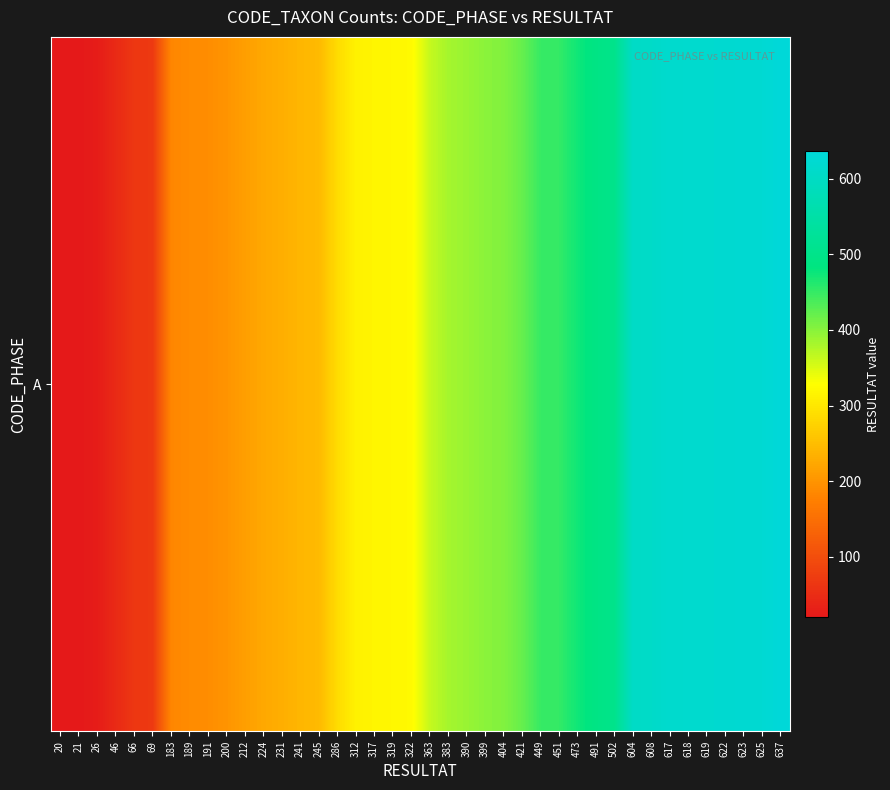

Reading left to right, list all the values displayed in this chart.

20	21	26	46	66	69	183	189	191	200	212	224	231	241	245	286	312	317	319	322	363	383	390	399	404	421	449	451	473	491	502	604	608	617	618	619	622	623	625	637